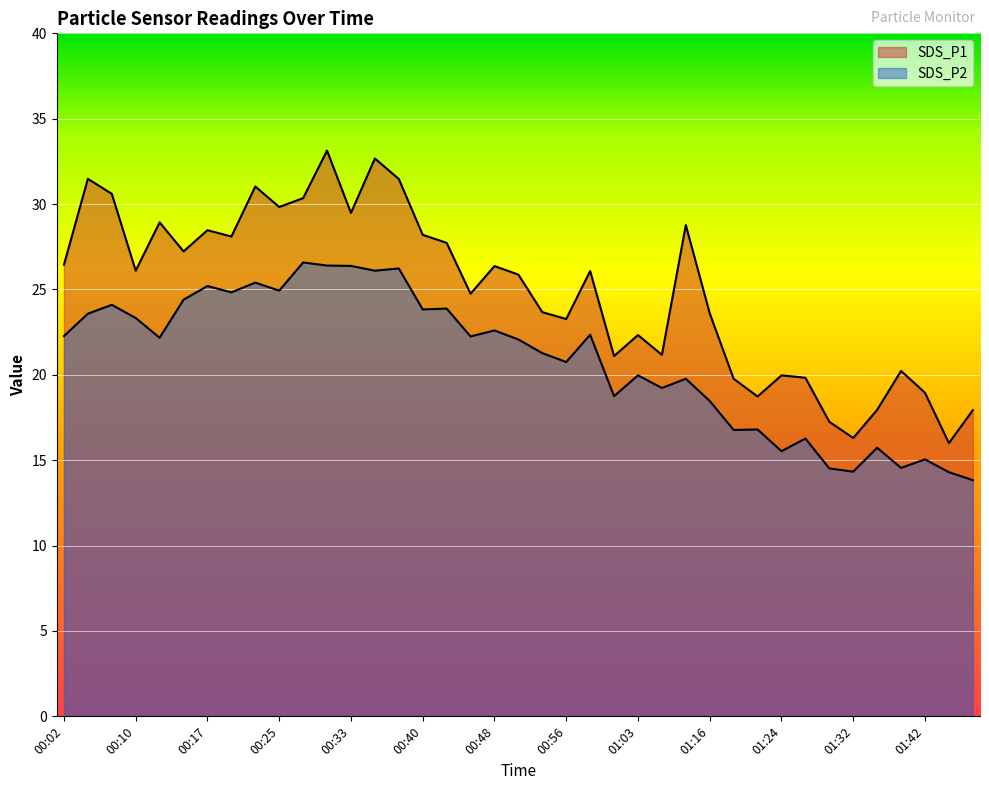

What is the approximate value of SDS_P2 at 01:14?

19.8